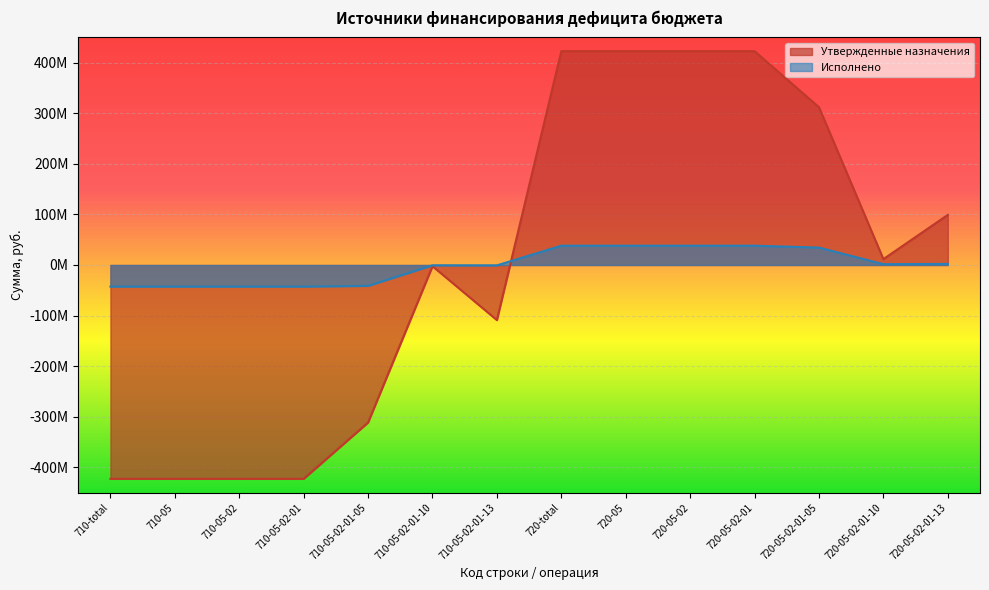

Where is the first local minimum for Утвержденные назначения?

710-05-02-01-13